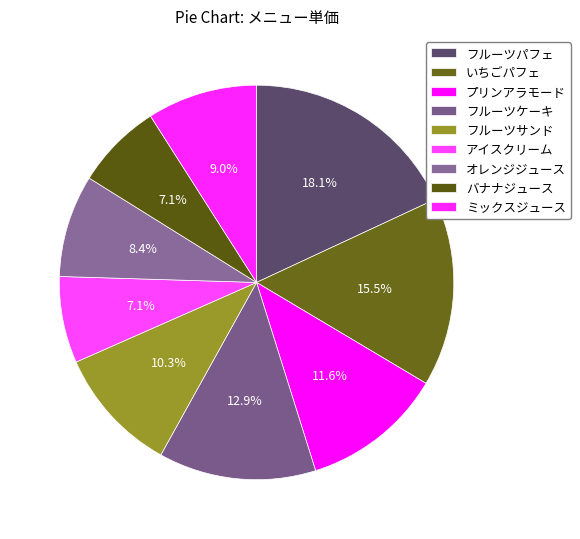

How many slices are in this pie chart?

9